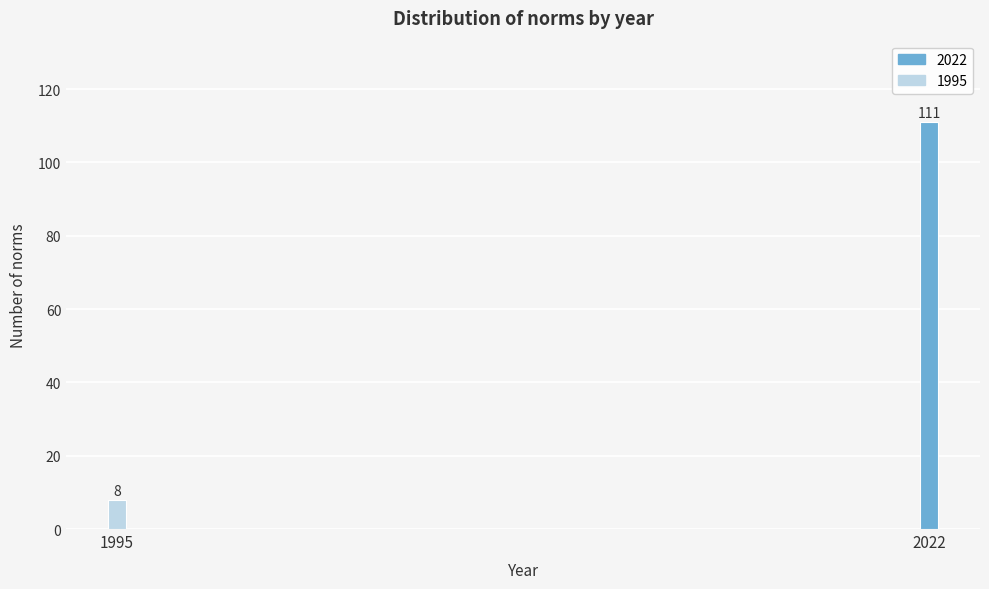

Reading left to right, what are all the values shown in this chart?

1995=8	2022=111